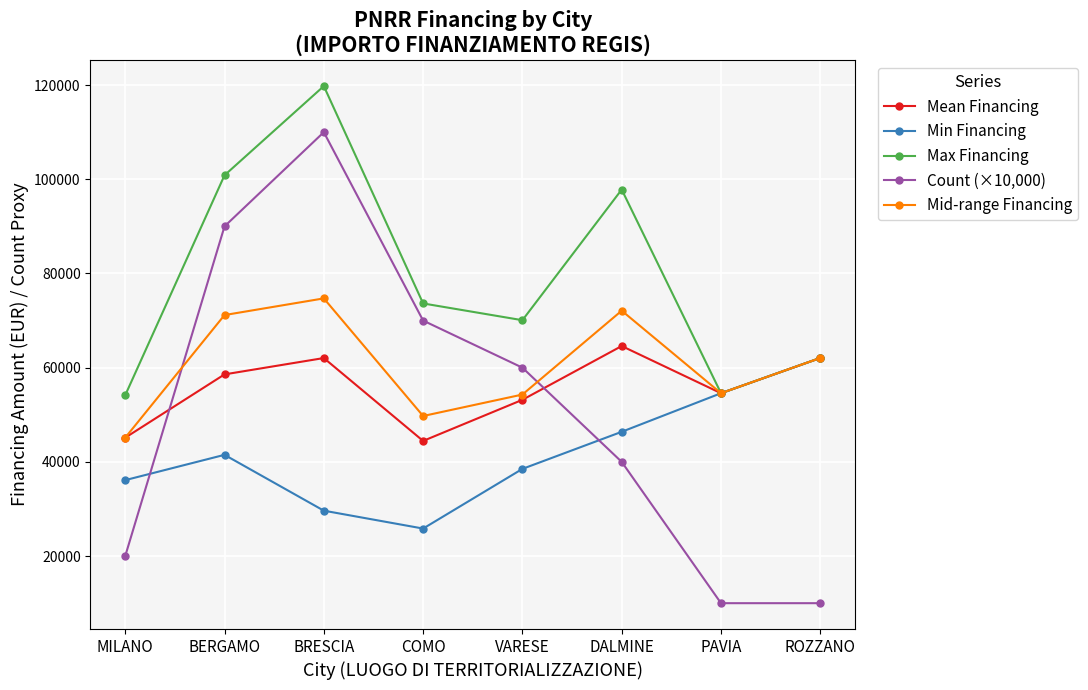

True or false: Max Financing has a value of 100847.1 at BERGAMO.

True